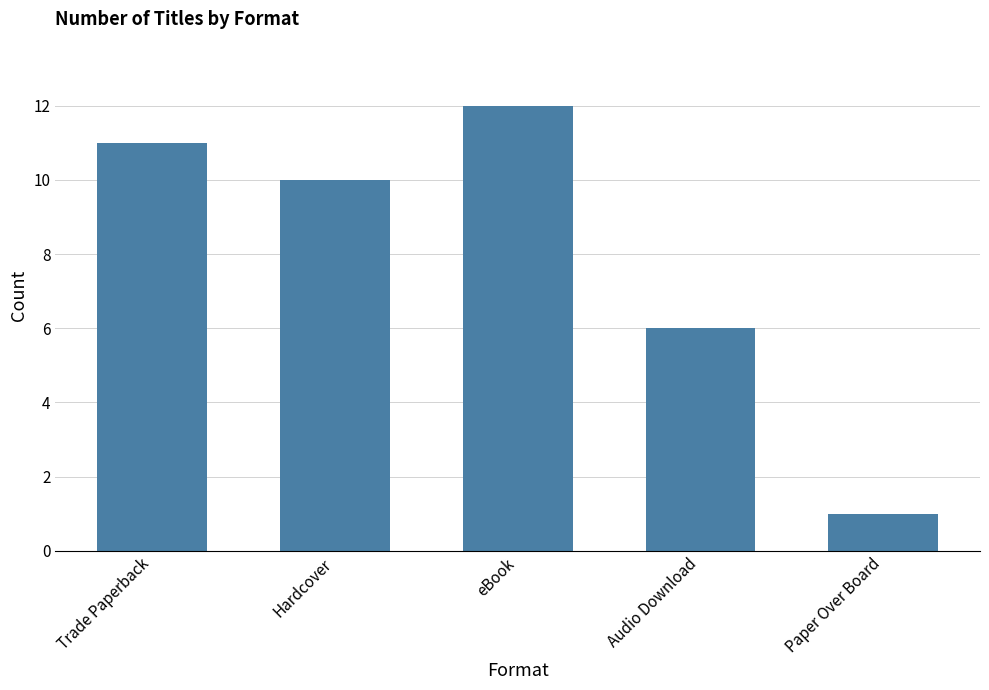

Where is the data nearest to the value 6?

Audio Download